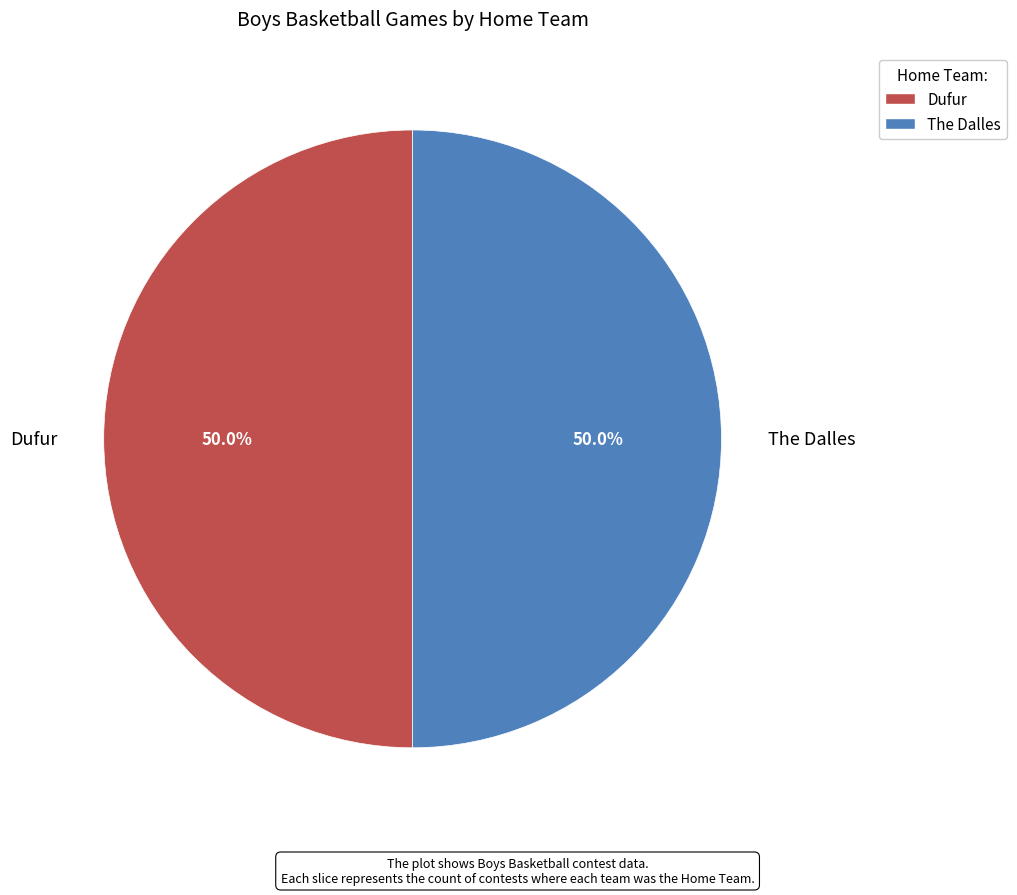

What percentage is the The Dalles slice, to the nearest percent?

50%